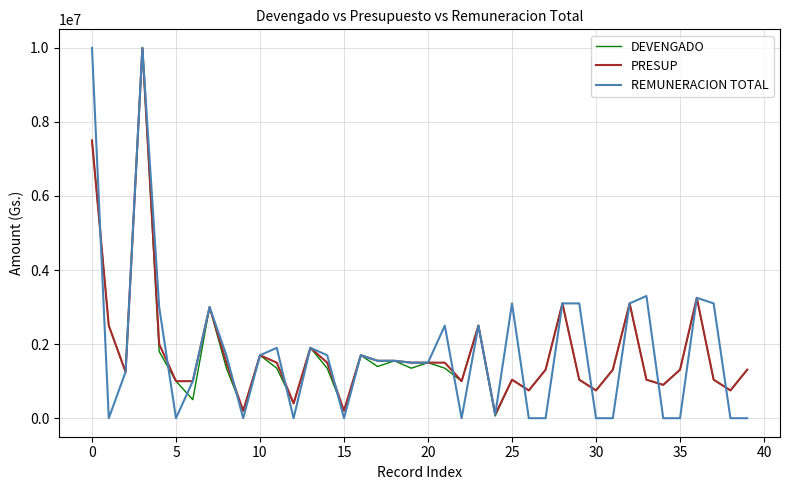

How many values in the PRESUP series are below 1500000?

20